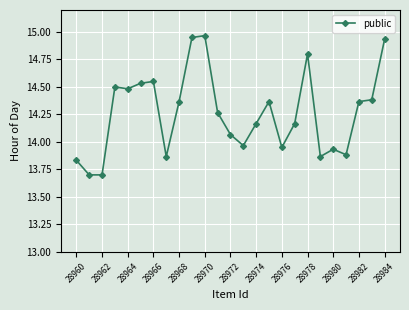

What is the smallest value displayed?

13.7